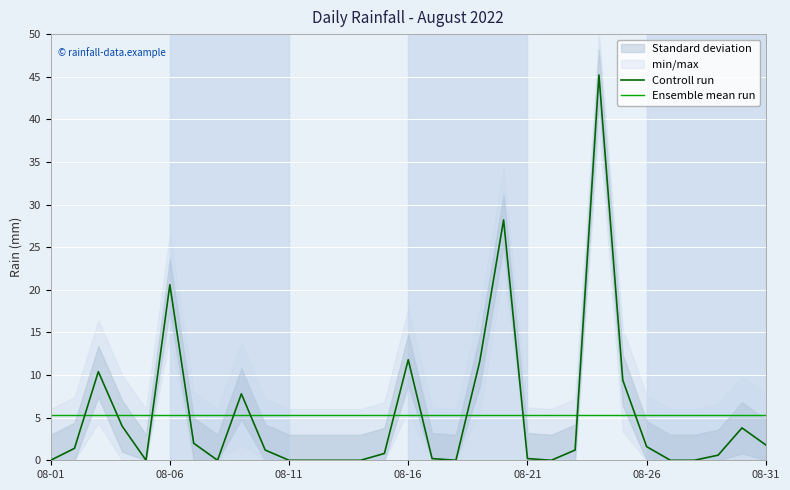

Is it true that Ensemble mean run equals 5.3 at 08-16?

True